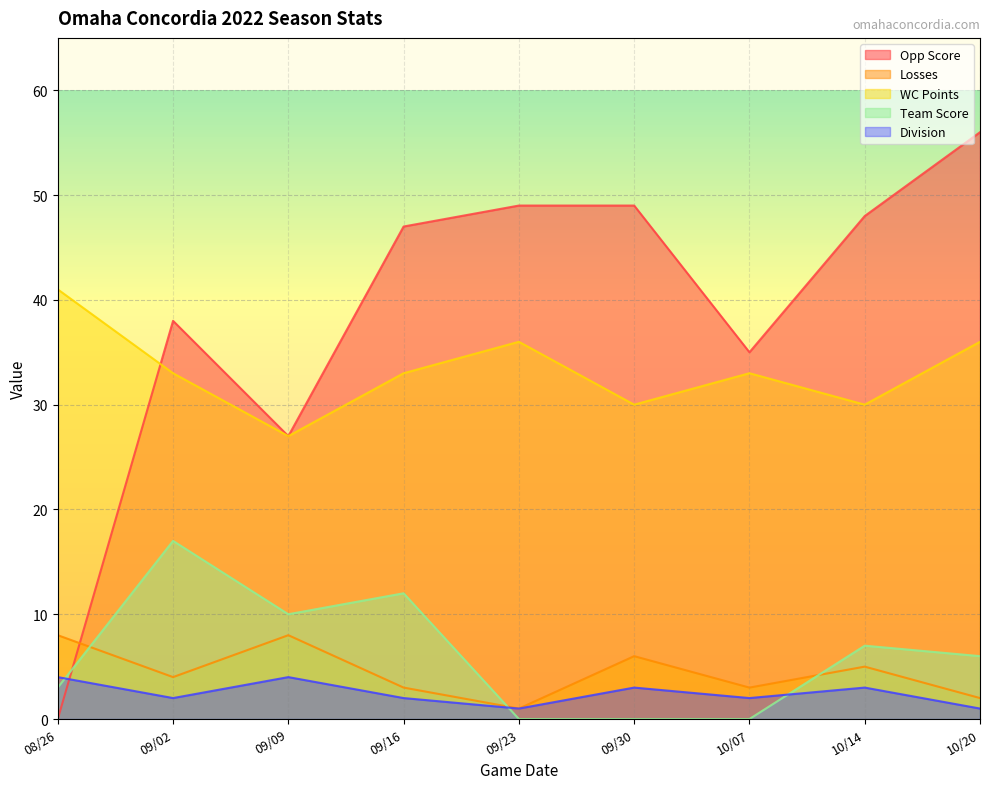

Reading left to right, list all the values displayed in this chart.

Opp Score: 0	38	27	47	49	49	35	48	56
Losses: 8	4	8	3	1	6	3	5	2
Team Score: 3	17	10	12	0	0	0	7	6
WC Points: 41	33	27	33	36	30	33	30	36
Division: 4	2	4	2	1	3	2	3	1